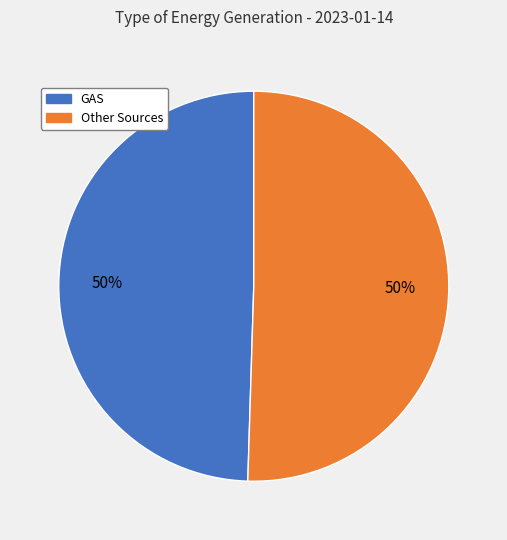

Count the number of slices in the pie.

2